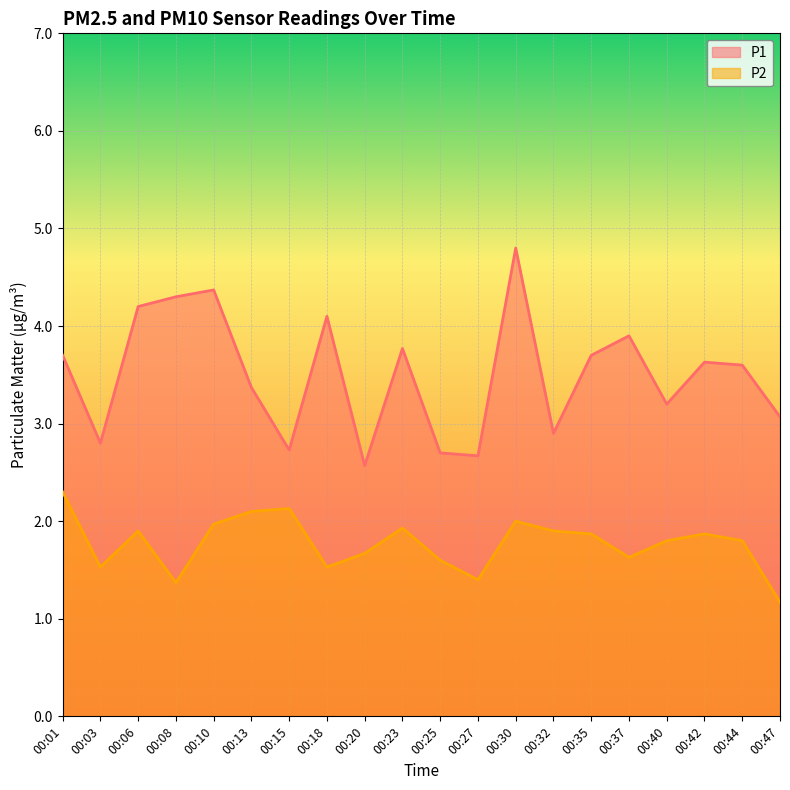

What is the difference between the maximum and minimum values in the P2 series?

1.1